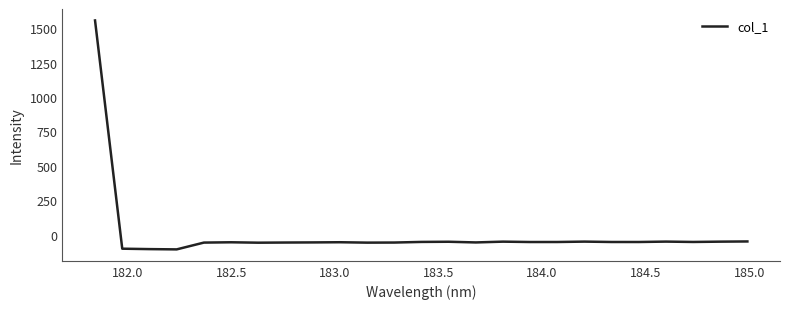

What is the minimum value shown in the chart?

-107.3